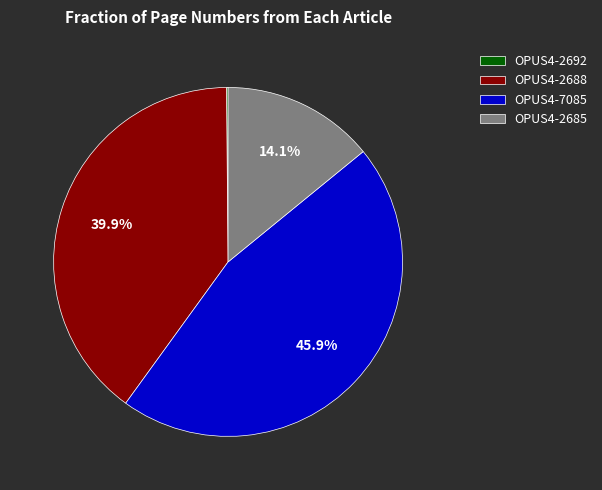

Is there a majority slice in this chart?

No